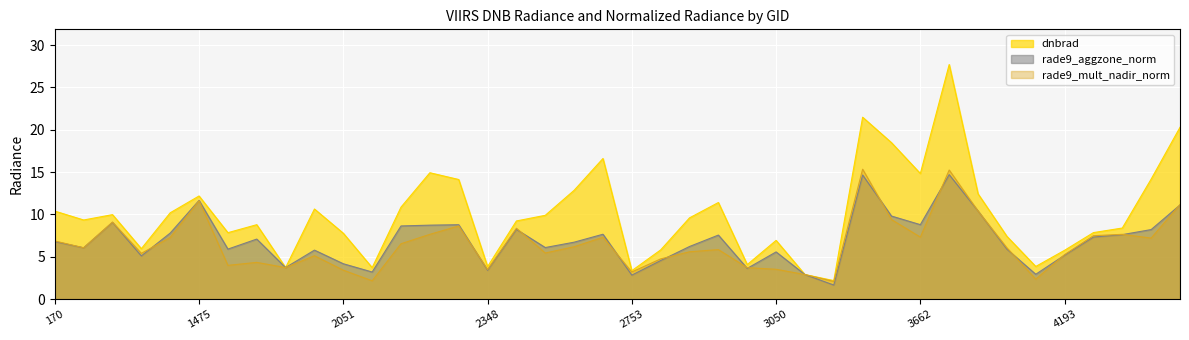

True or false: dnbrad and rade9_aggzone_norm cross at least once.

False